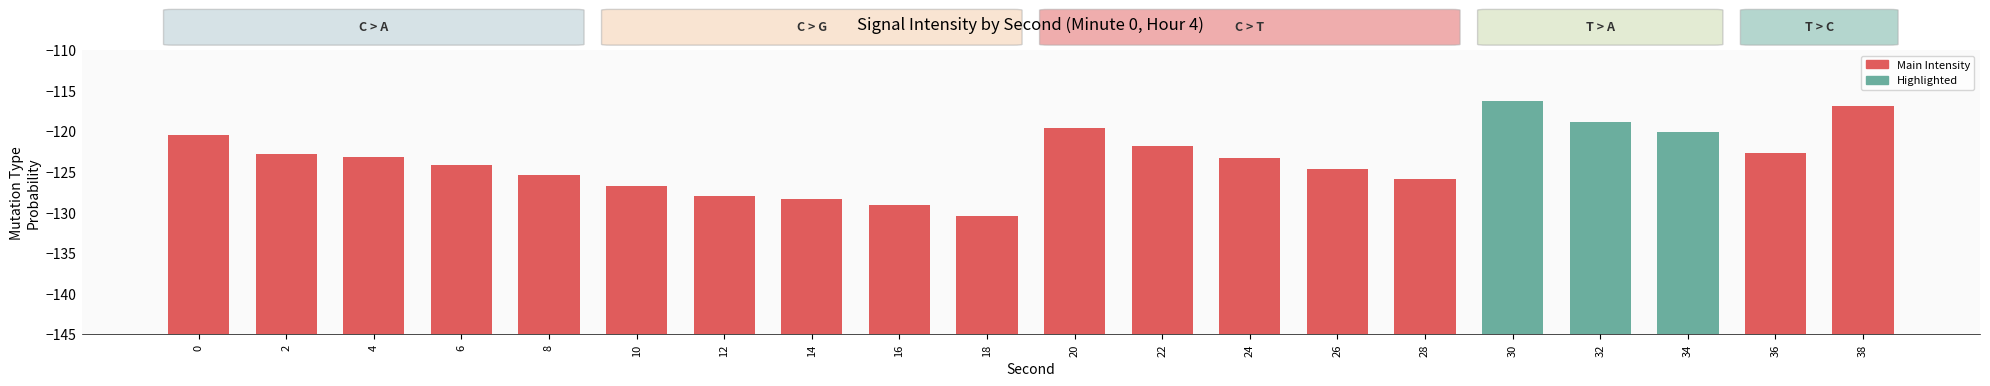

Count the number of categories in the chart.

20